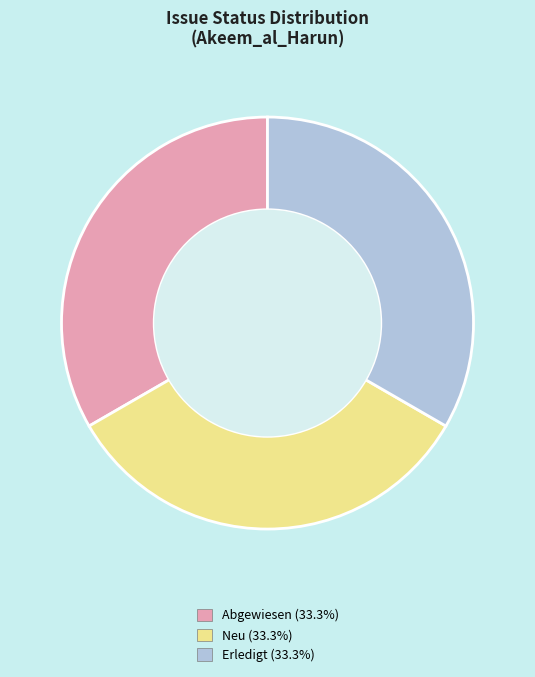

Is the sum of Erledigt (33.3%) and Neu (33.3%) greater than half?

Yes